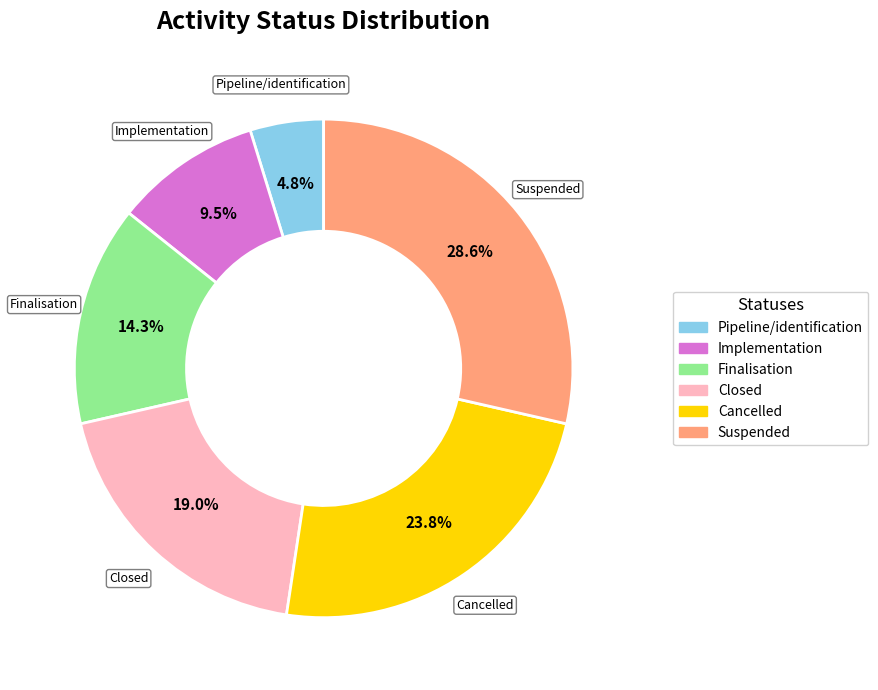

What percentage is the Closed slice, to the nearest percent?

19%